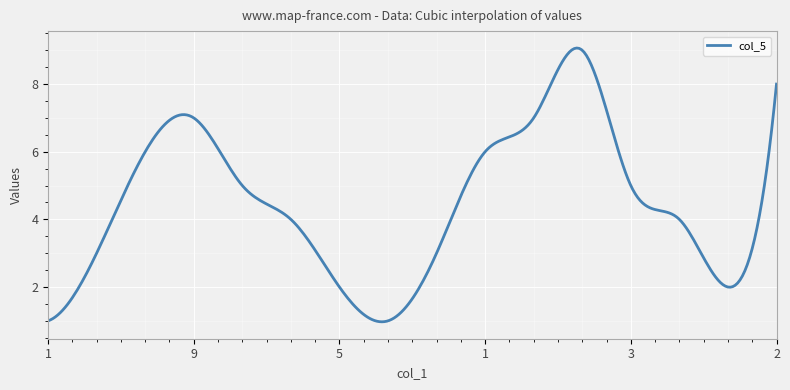

What is the difference between the maximum and minimum values?

8.1